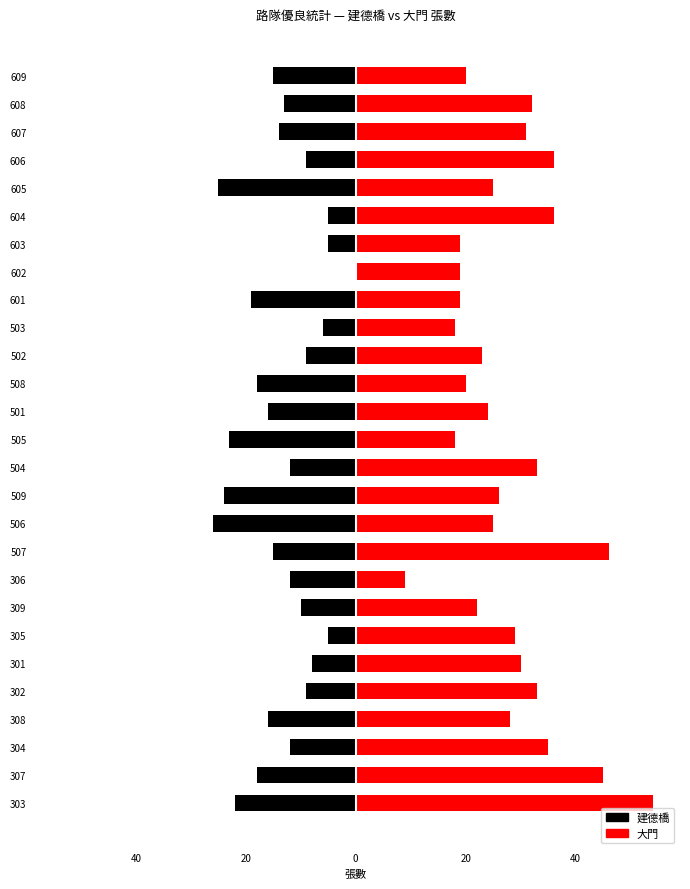

The 大門 series shows 6 at 505. True or false?

False